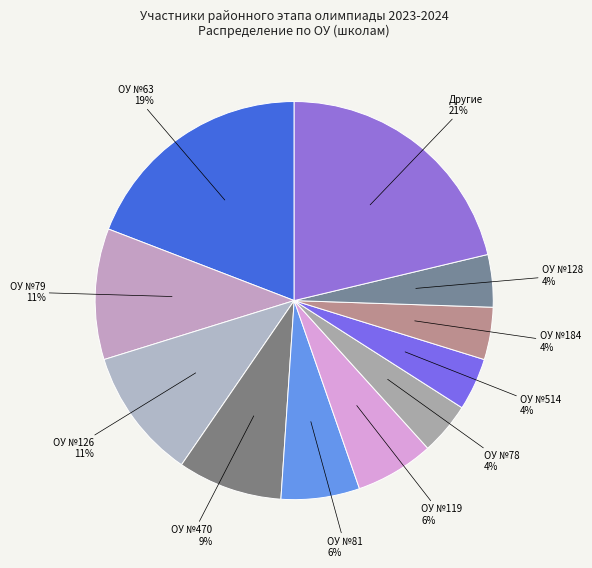

Which slice is the largest?

Другие